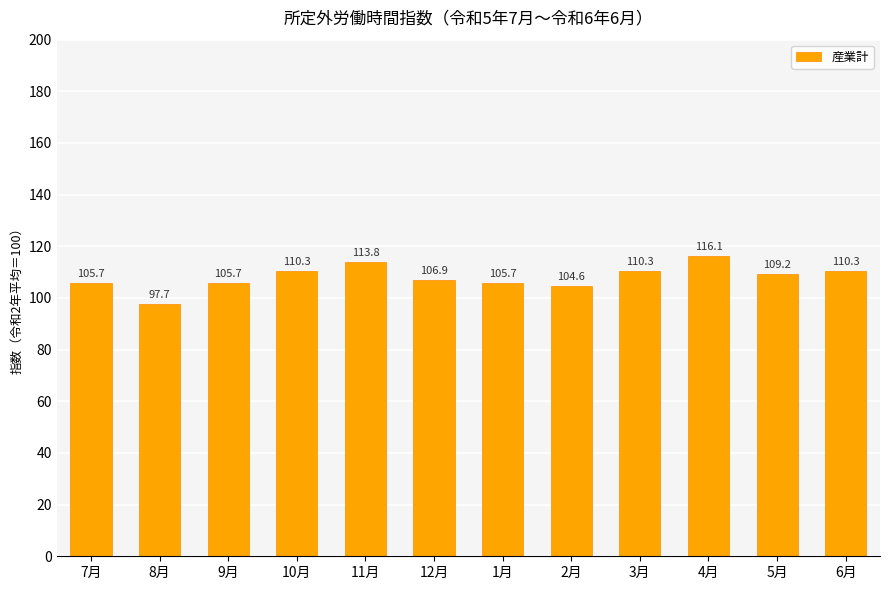

What is the sum of the values at 2月 and 4月?

220.7